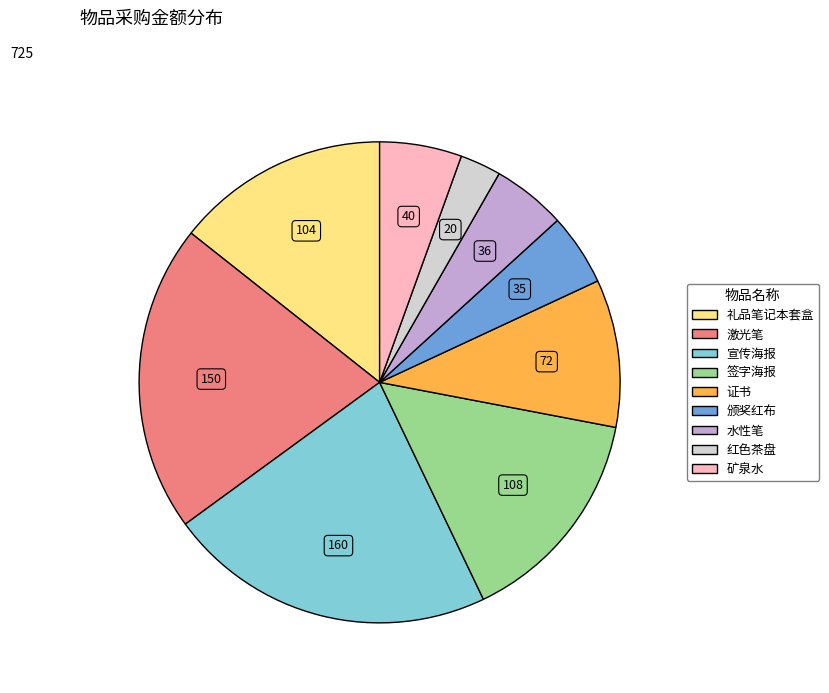

Is 证书 the majority of the pie?

No